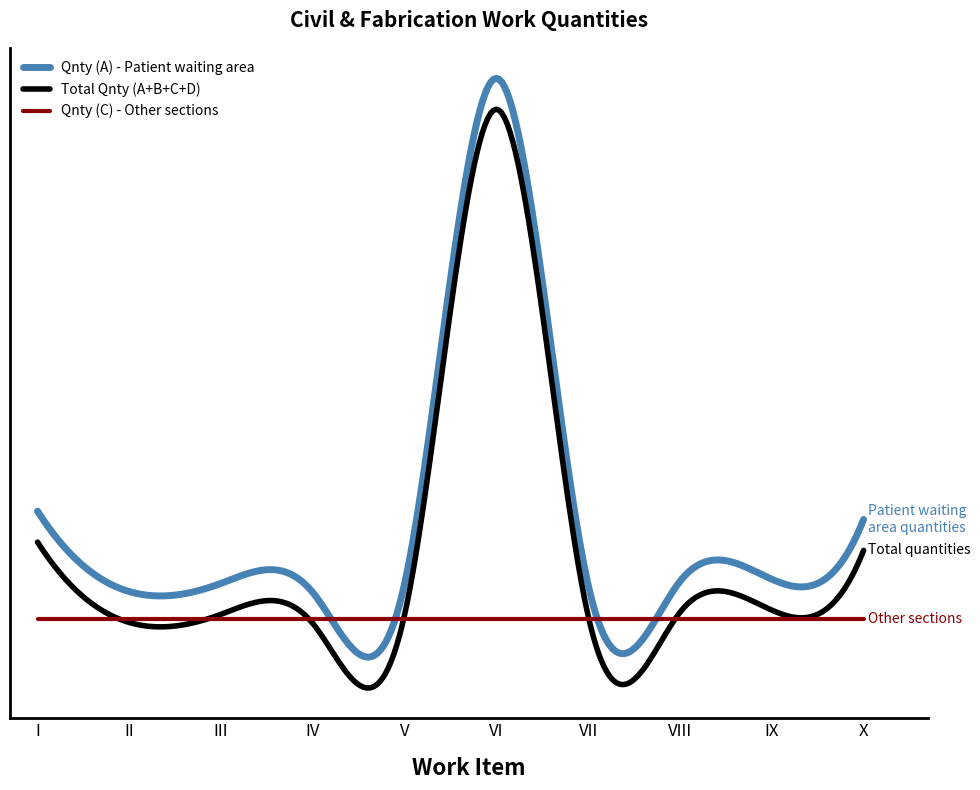

Does the chart display data point markers on the line(s)?

No